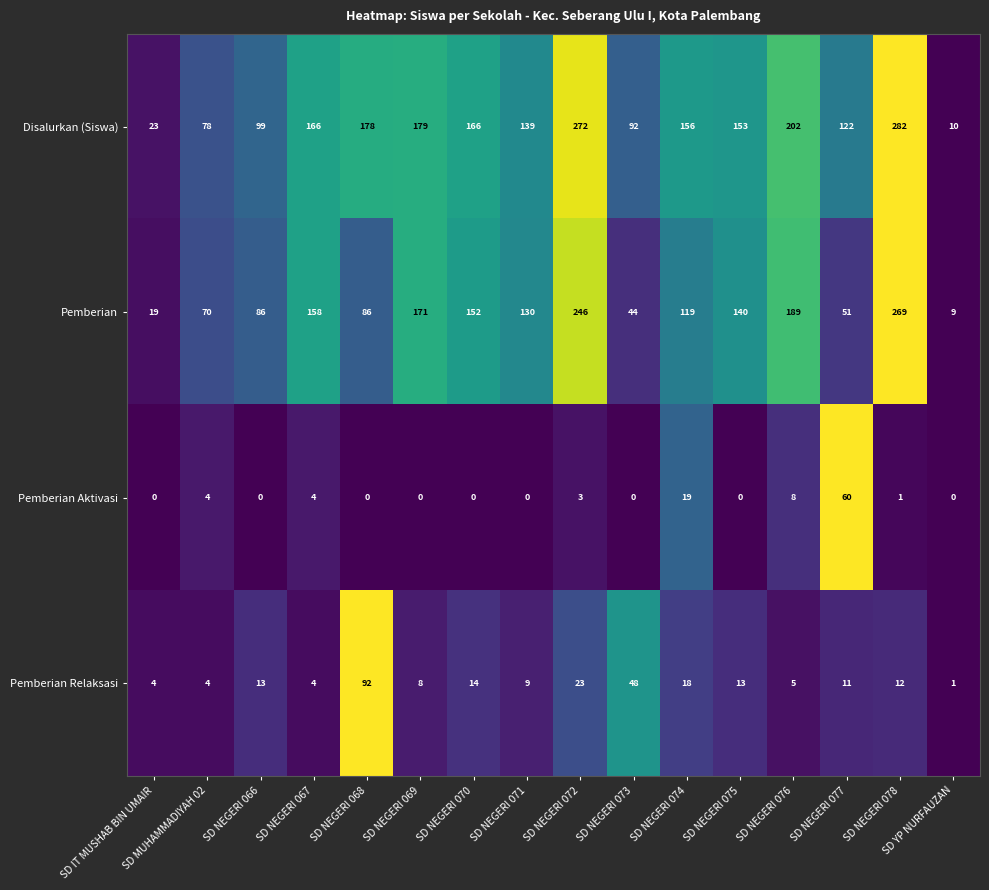

What is the difference between the highest and lowest values at SD NEGERI 072?

269